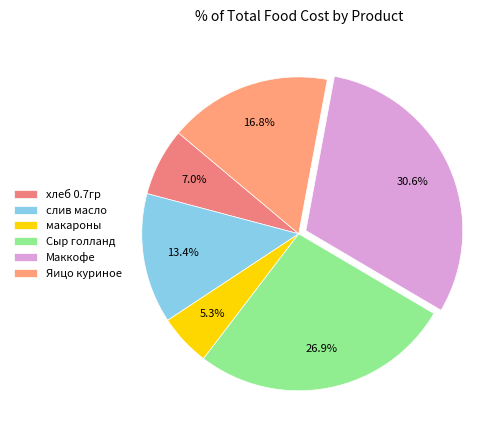

Is it true that макароны is 20% of the pie?

False